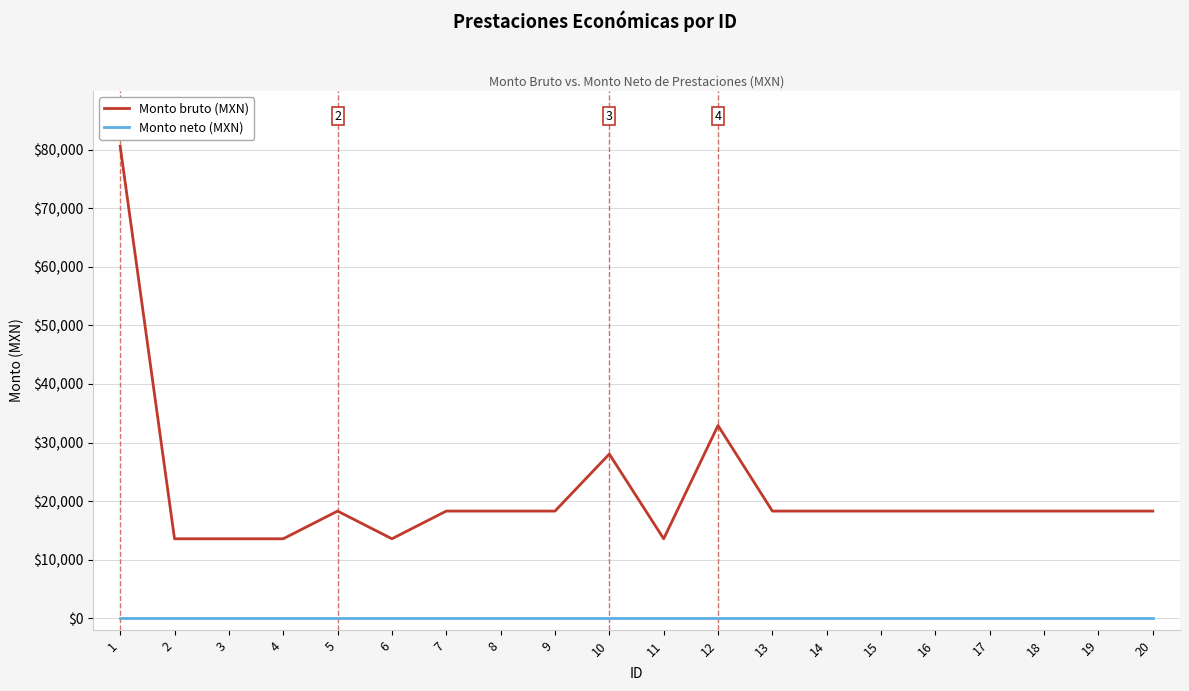

List the series in order of their peak value, highest first.

Monto bruto (MXN), Monto neto (MXN)